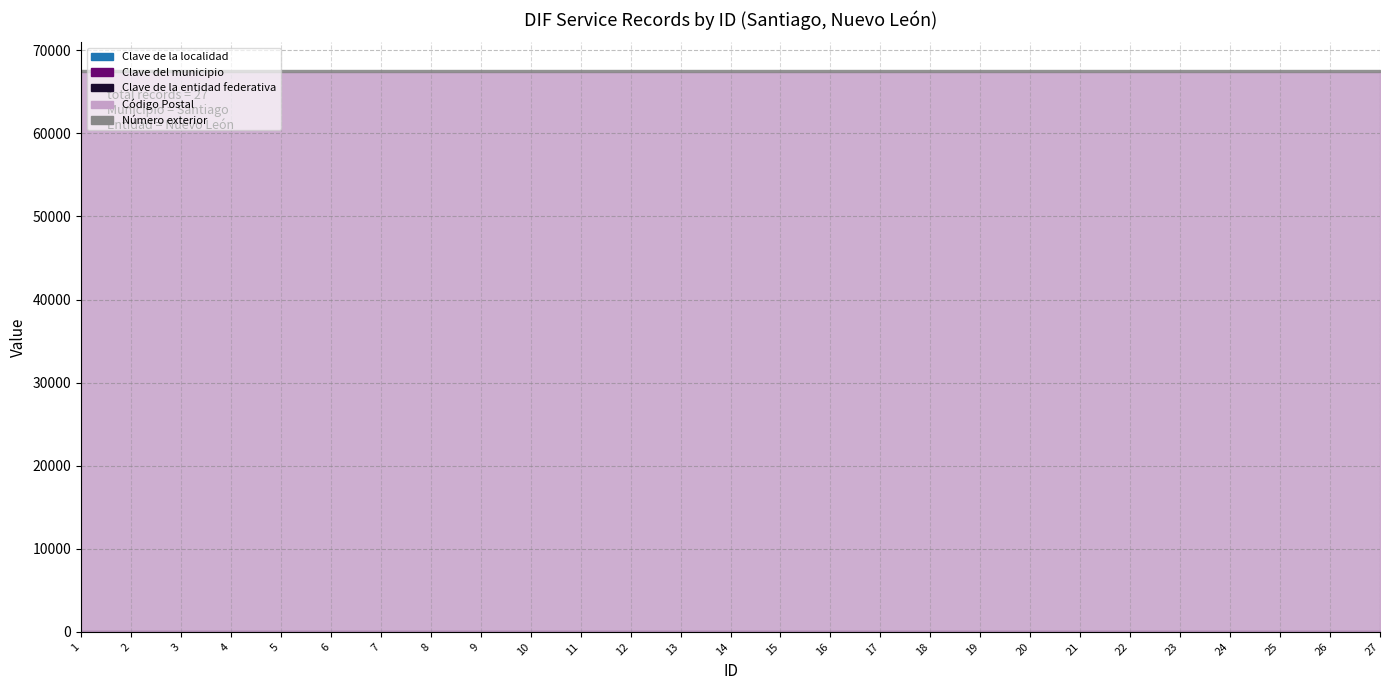

Reading left to right, transcribe all the data shown in this chart.

Clave de la localidad: 1=1	2=1	3=1	4=1	5=1	6=1	7=1	8=1	9=1	10=1	11=1	12=1	13=1	14=1	15=1	16=1	17=1	18=1	19=1	20=1	21=1	22=1	23=1	24=1	25=1	26=1	27=1
Clave del municipio: 1=49	2=49	3=49	4=49	5=49	6=49	7=49	8=49	9=49	10=49	11=49	12=49	13=49	14=49	15=49	16=49	17=49	18=49	19=49	20=49	21=49	22=49	23=49	24=49	25=49	26=49	27=49
Clave de la entidad federativa: 1=19	2=19	3=19	4=19	5=19	6=19	7=19	8=19	9=19	10=19	11=19	12=19	13=19	14=19	15=19	16=19	17=19	18=19	19=19	20=19	21=19	22=19	23=19	24=19	25=19	26=19	27=19
Código Postal: 1=67320	2=67320	3=67320	4=67320	5=67320	6=67320	7=67320	8=67320	9=67320	10=67320	11=67320	12=67320	13=67320	14=67320	15=67320	16=67320	17=67320	18=67320	19=67320	20=67320	21=67320	22=67320	23=67320	24=67320	25=67320	26=67320	27=67320
Número exterior: 1=200	2=200	3=200	4=200	5=200	6=200	7=200	8=200	9=200	10=200	11=200	12=200	13=200	14=200	15=200	16=200	17=200	18=200	19=200	20=200	21=200	22=200	23=200	24=200	25=200	26=200	27=200